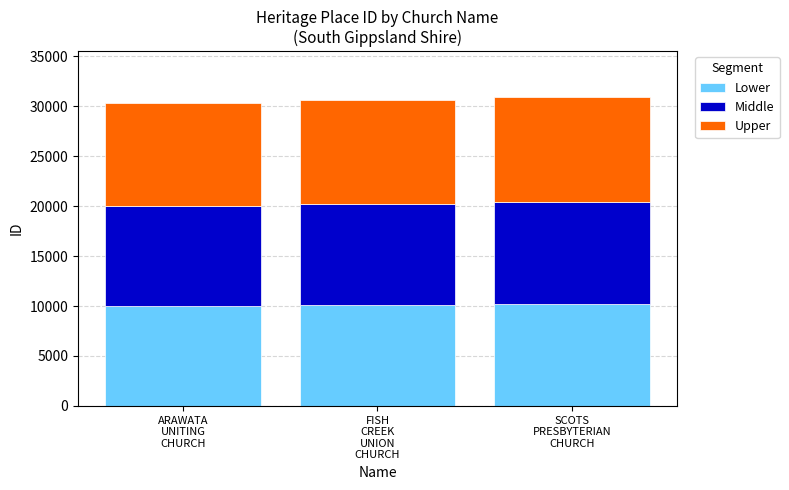

What is the sum of all Lower values?

30306.2